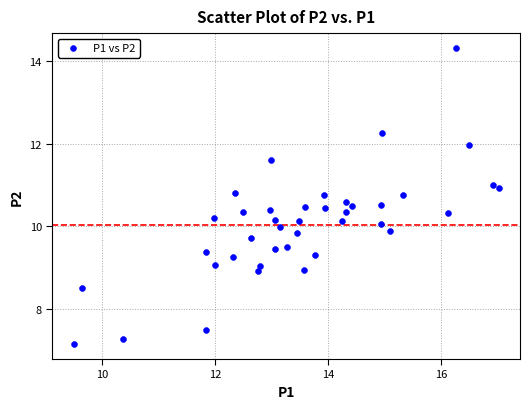

What is the range of X values (max minus min)?

7.5